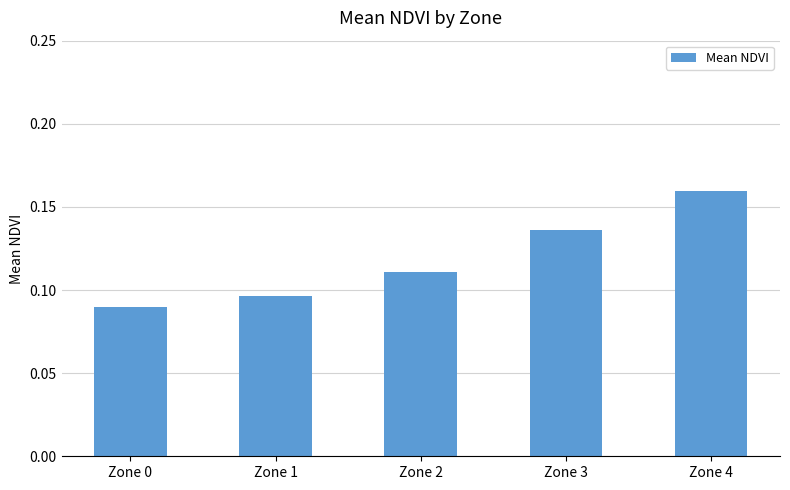

How many values are between 0 and 1?

5